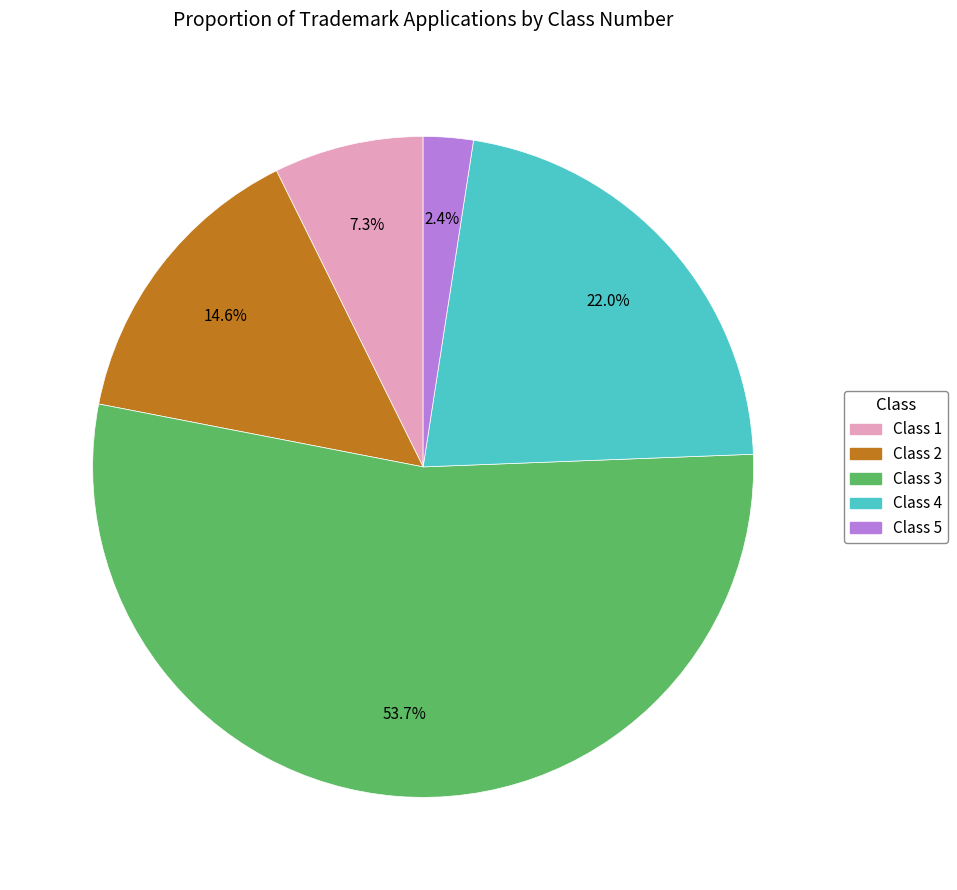

To the nearest percent, what is the difference between the Class 4 and Class 5 slice percentages?

20%